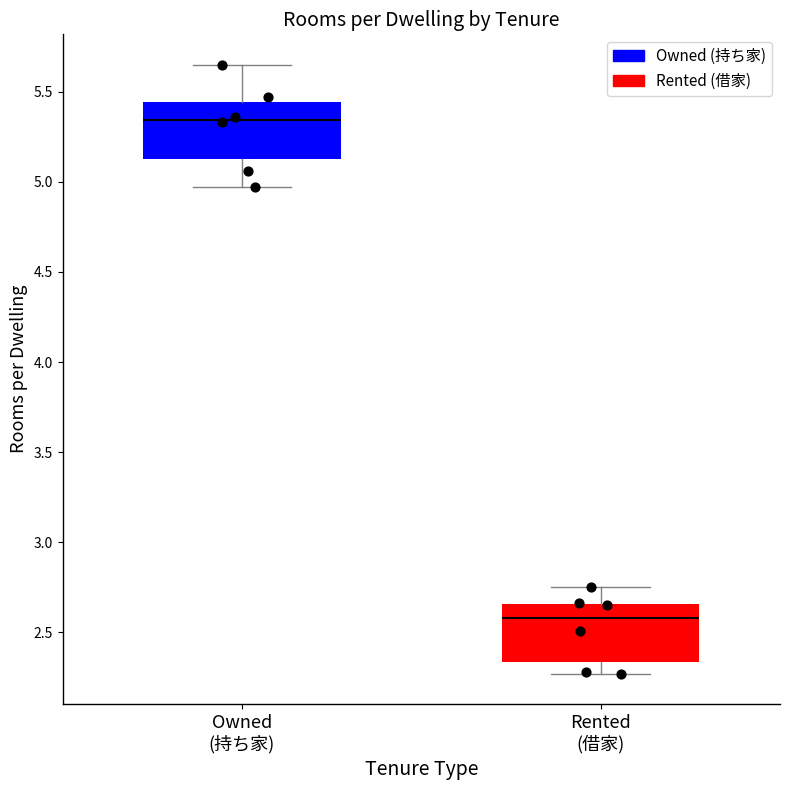

Reading left to right, read every box against the y-axis: the position of its median line, the range the box covers, and the ends of its whiskers. The values are not printed on the chart, so give them approximately, as read against the axis.

Owned (持ち家): median 5.35, box 5.15 to 5.45, whiskers 4.95 to 5.65
Rented (借家): median 2.60, box 2.35 to 2.65, whiskers 2.25 to 2.75